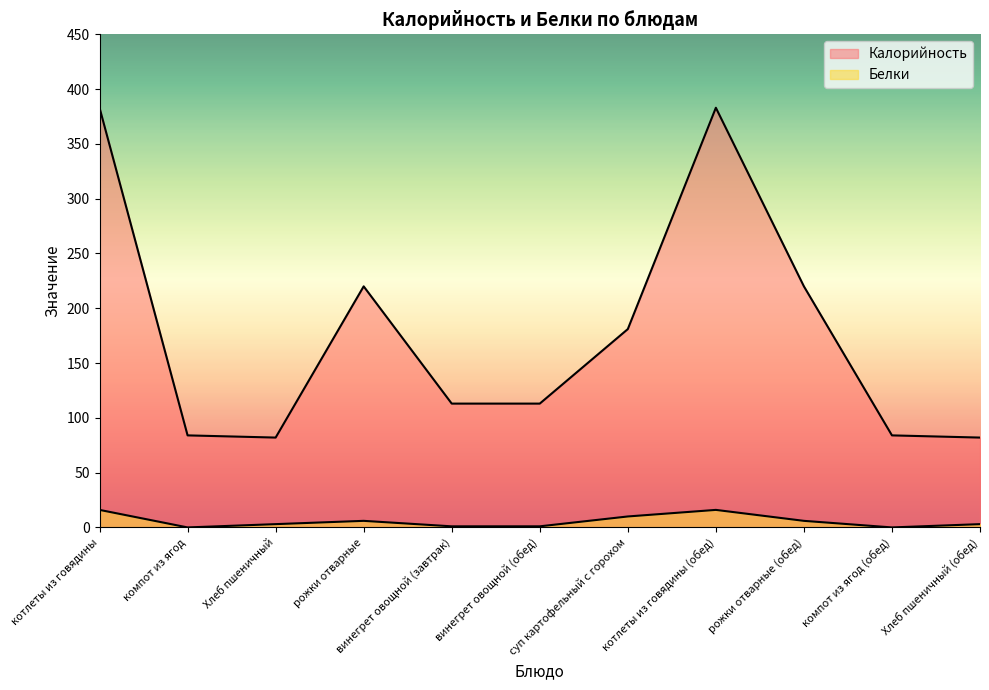

The value of Калорийность at винегрет овощной (обед) is 113. True or false?

True